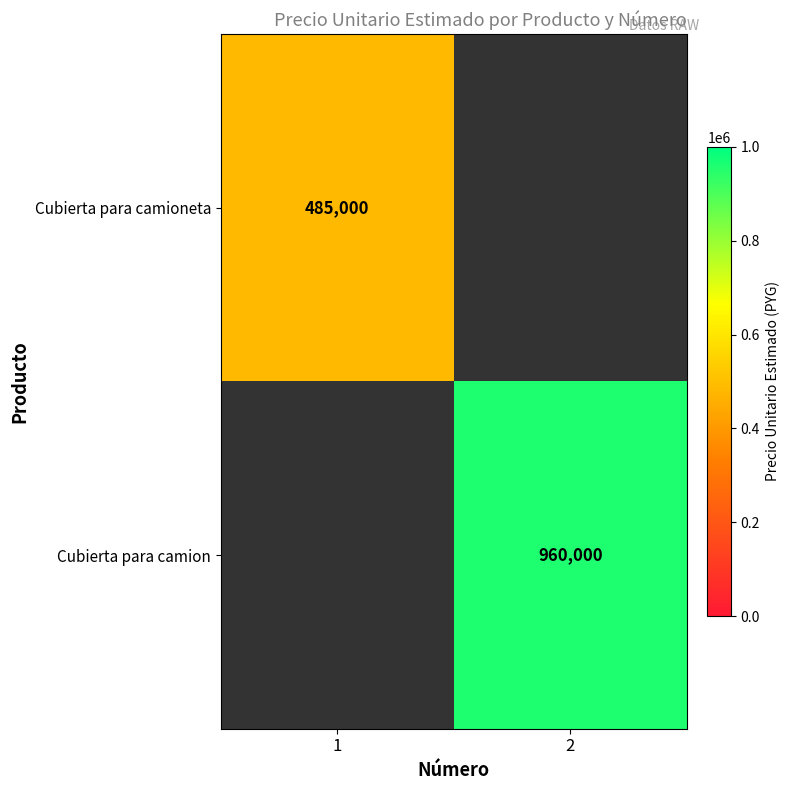

At how many categories does at least one series exceed 591026?

1